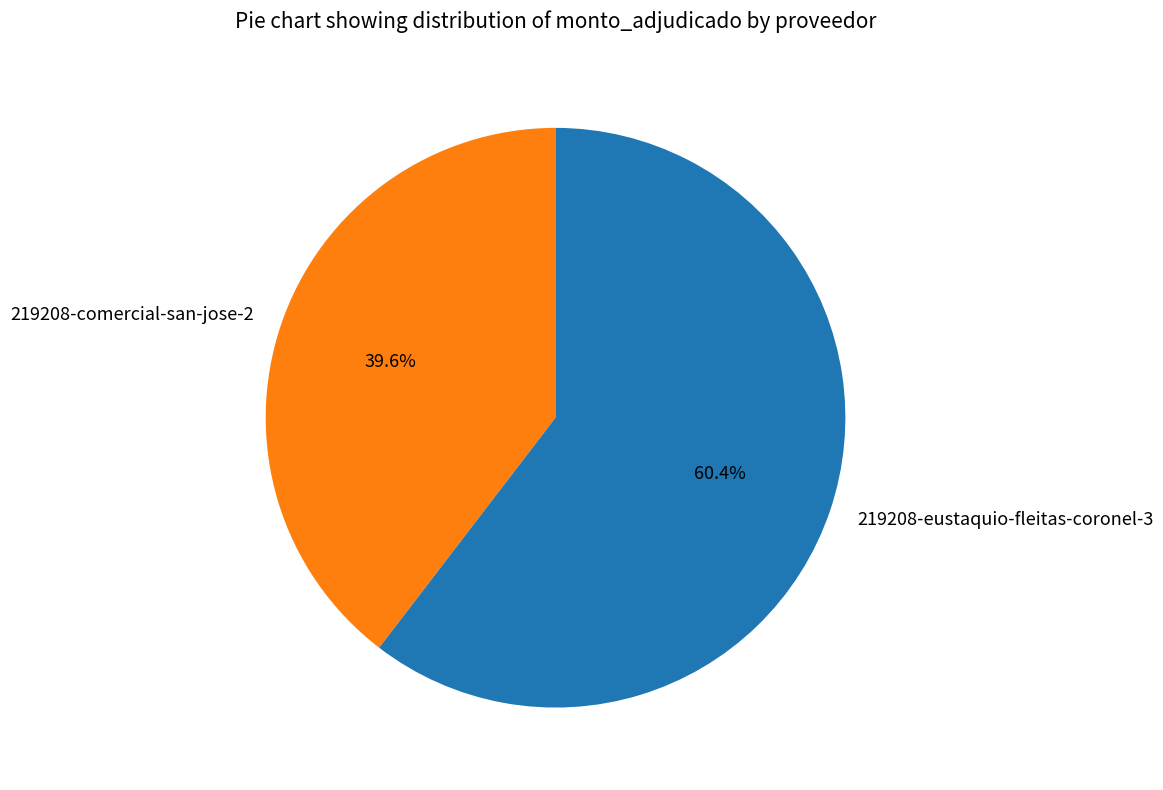

How many segments does this pie chart have?

2